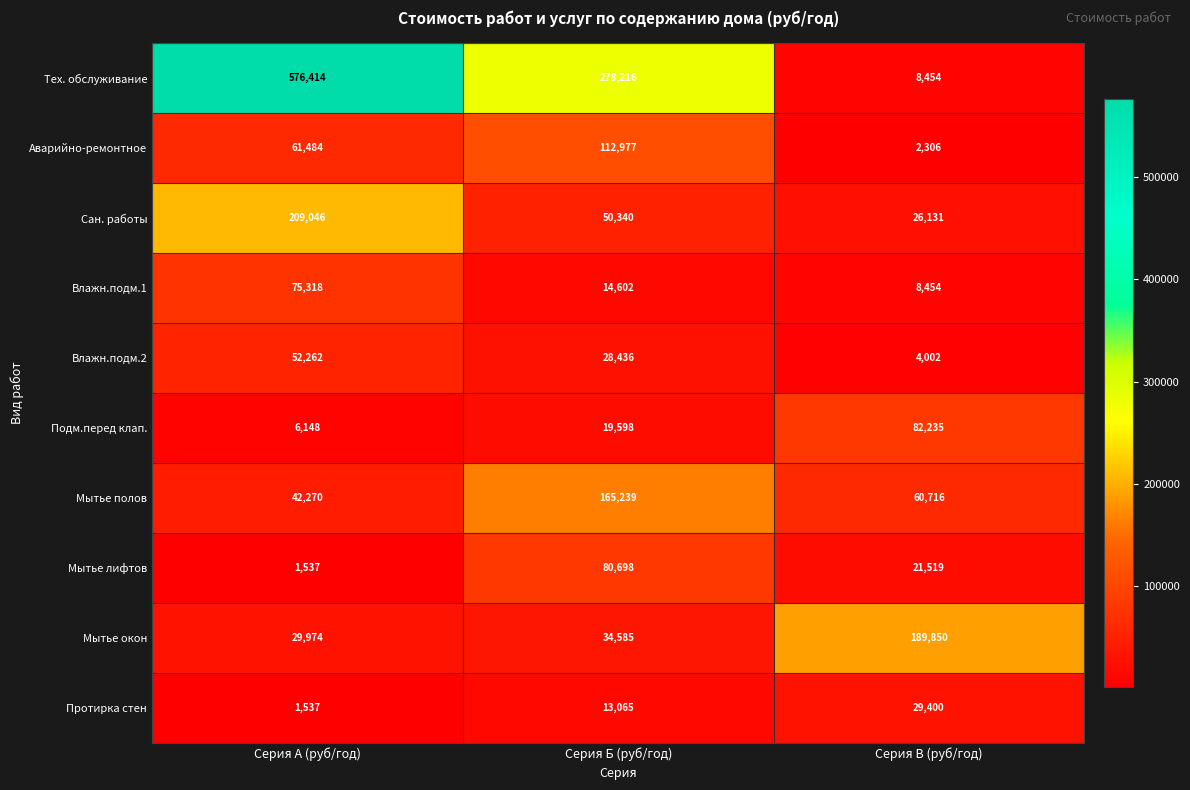

At which category is the sum across all series the highest?

Серия А (руб/год)